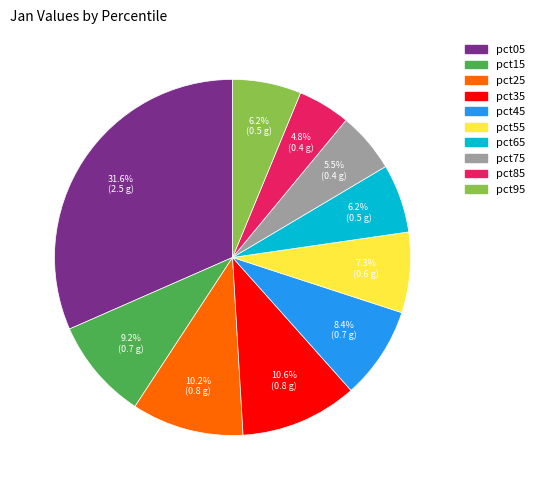

Between pct15 and pct45, which is larger?

pct15